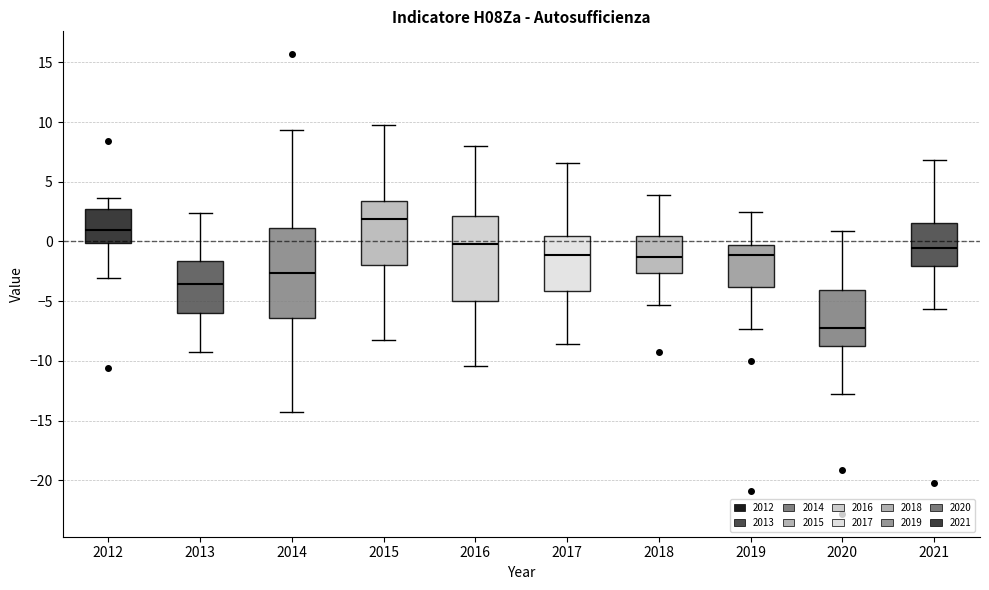

Where is the lower edge of the box at x = 2013 on the y-axis? The values are not printed on the chart, so give them approximately, as read against the axis.

-6.0